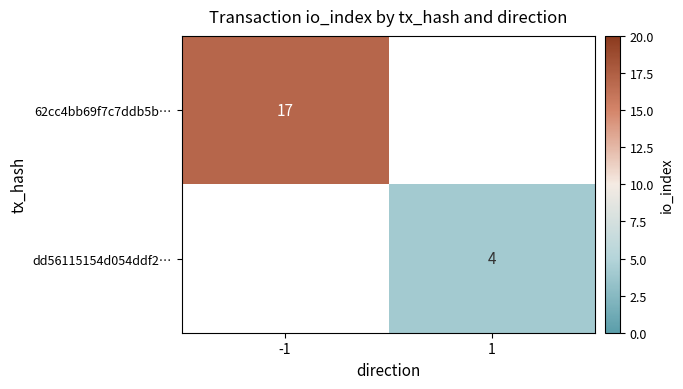

At how many categories does at least one series exceed 13?

1